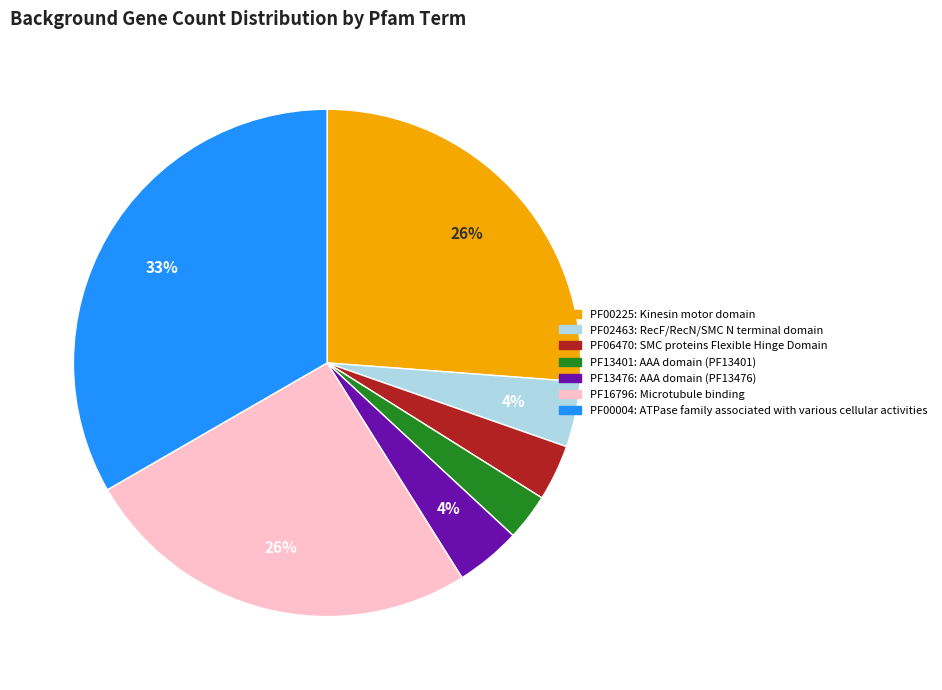

Is it true that PF00004 is 43% of the pie?

False